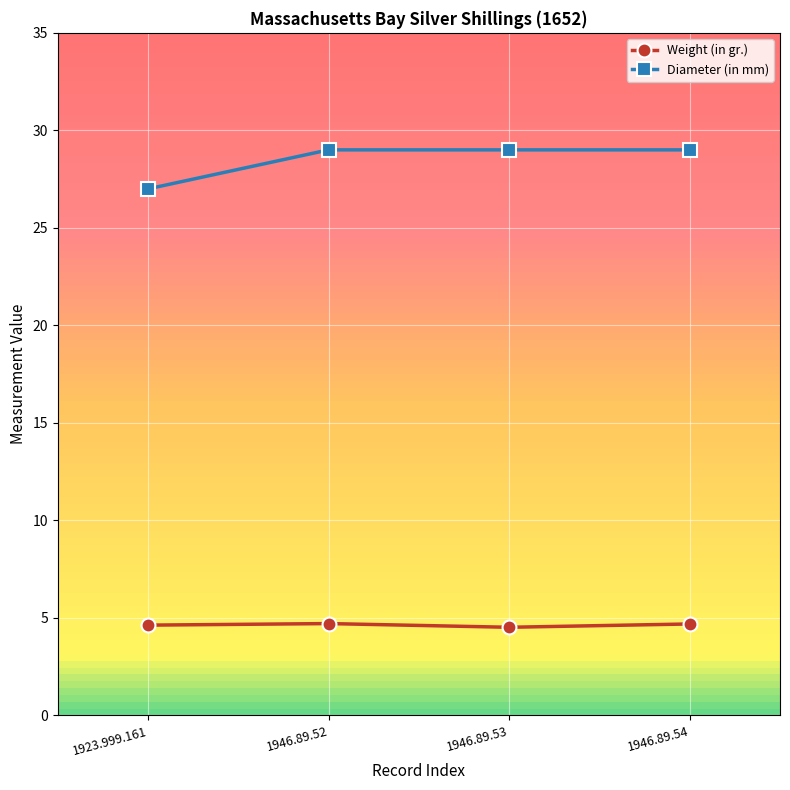

What is the average value of the Diameter (in mm) series?

28.5